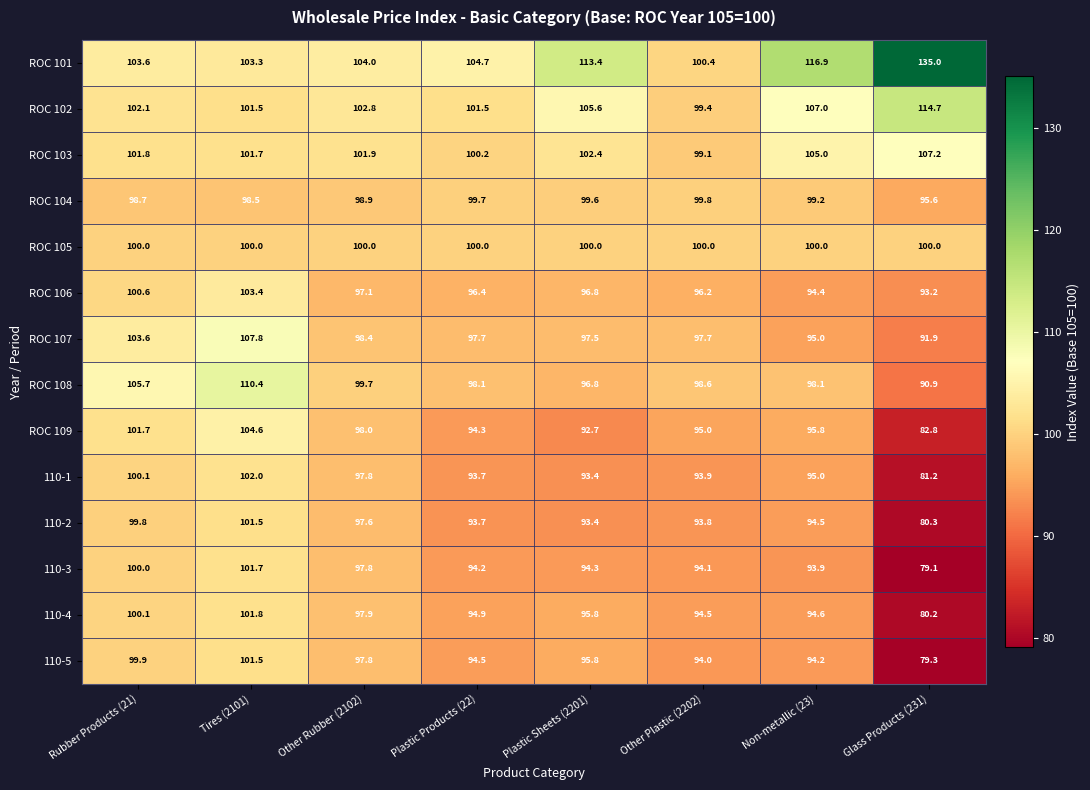

What is the difference between the maximum and minimum values in the ROC 104 series?

4.2